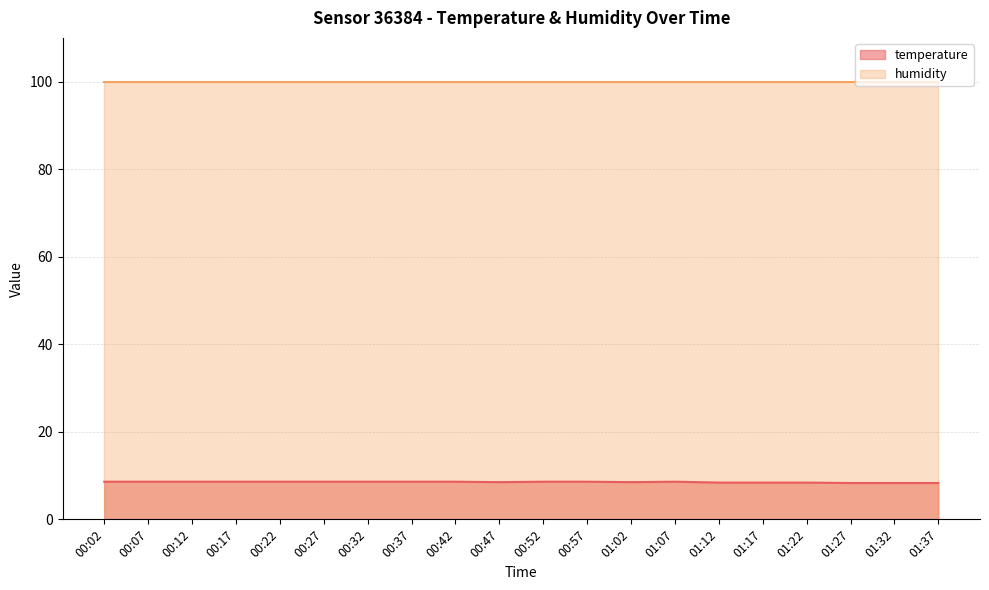

Count the values in the range 8 to 9.

20